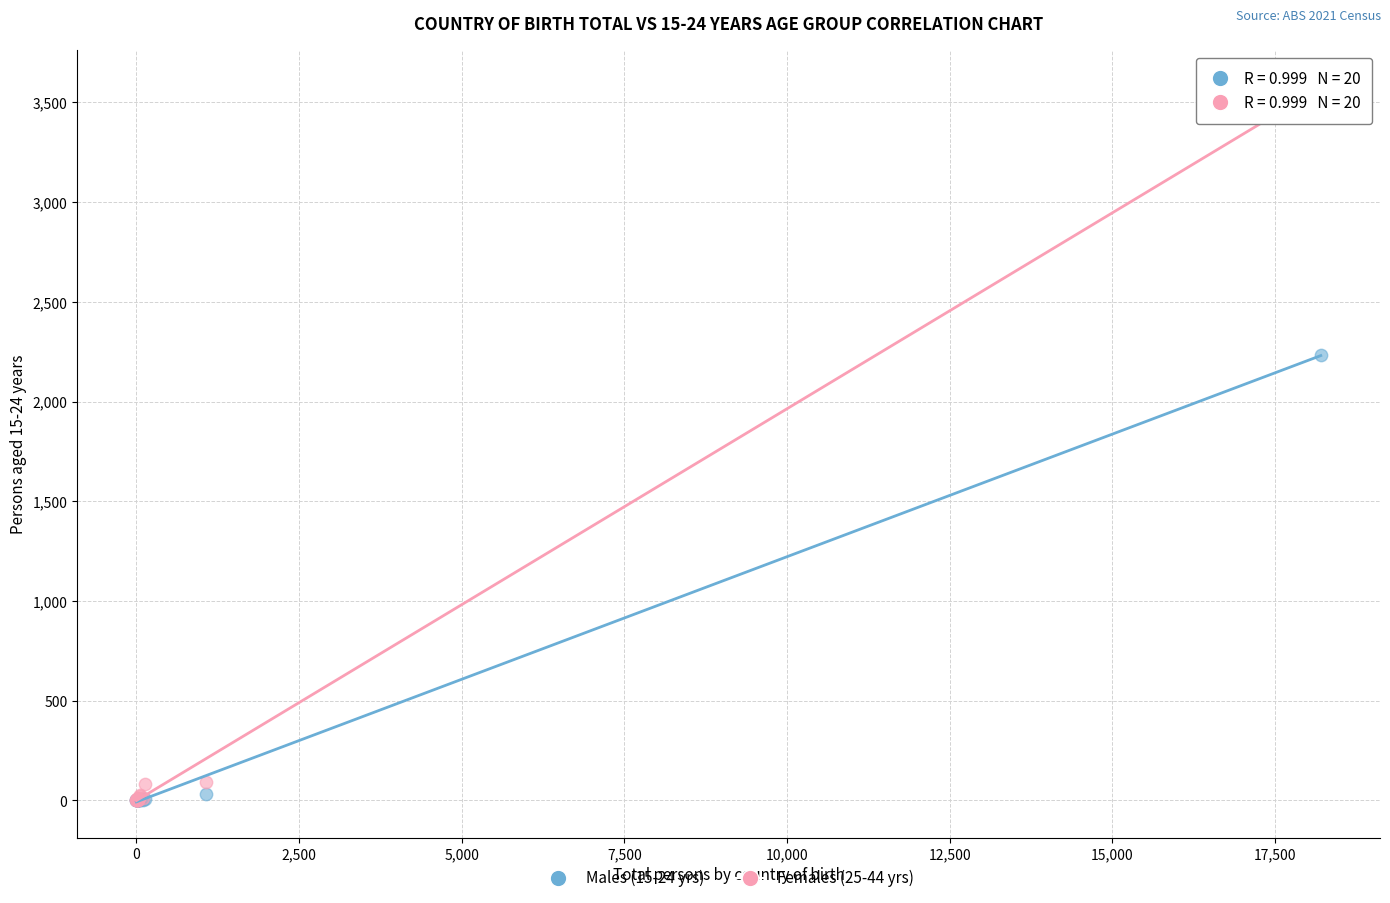

Across all series, what Y value is closest to 1791?

2236